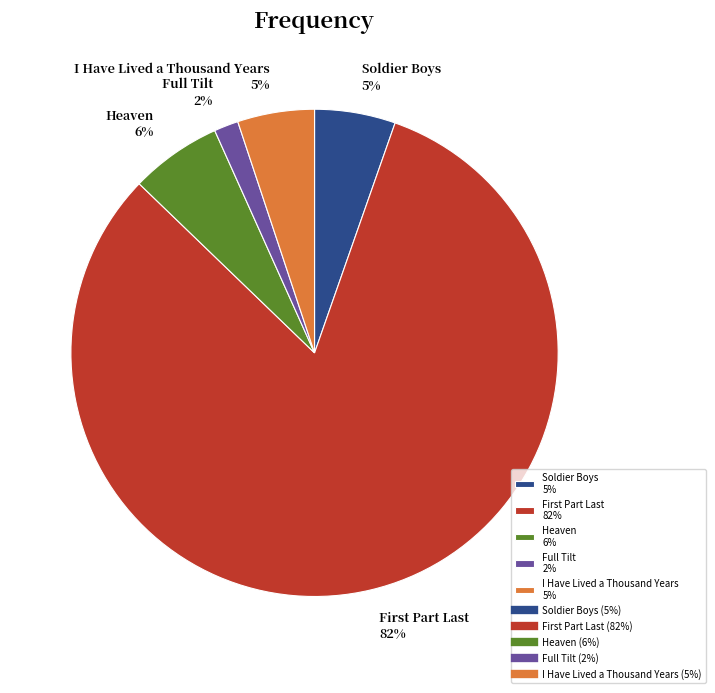

Is it true that Soldier Boys is 5% of the pie?

True